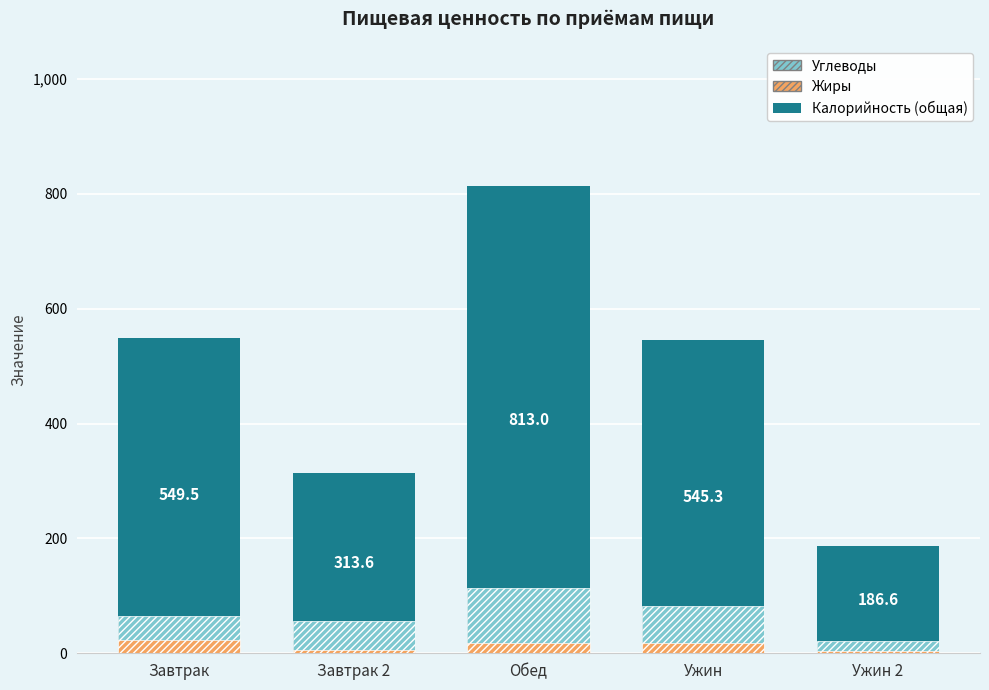

Reading left to right, what are all the values shown in this chart?

Калорийность: Завтрак=549.5	Завтрак 2=313.6	Обед=813.0	Ужин=545.3	Ужин 2=186.6
Углеводы: Завтрак=65.6	Завтрак 2=56.2	Обед=112.9	Ужин=82.1	Ужин 2=21.7
Жиры: Завтрак=23.9	Завтрак 2=6.2	Обед=18.2	Ужин=17.4	Ужин 2=4.3